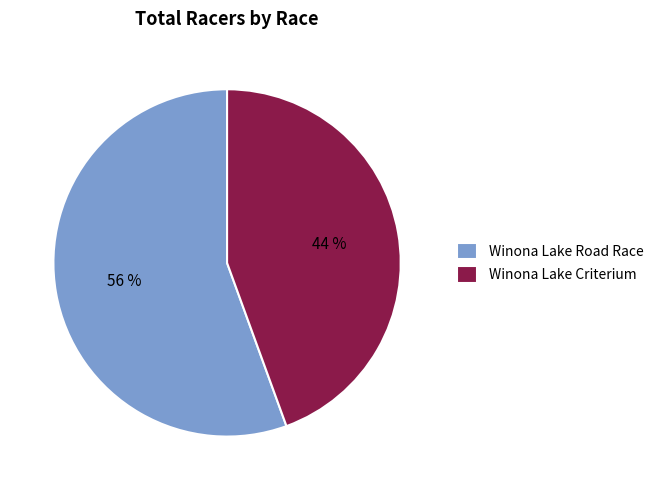

Is the sum of Winona Lake Criterium and Winona Lake Road Race greater than half?

Yes